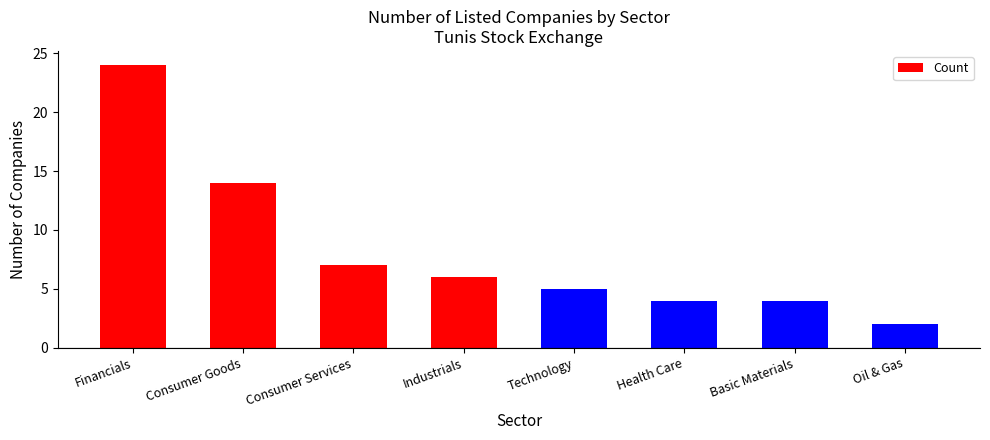

Read the value at Financials, to the nearest 10.

20